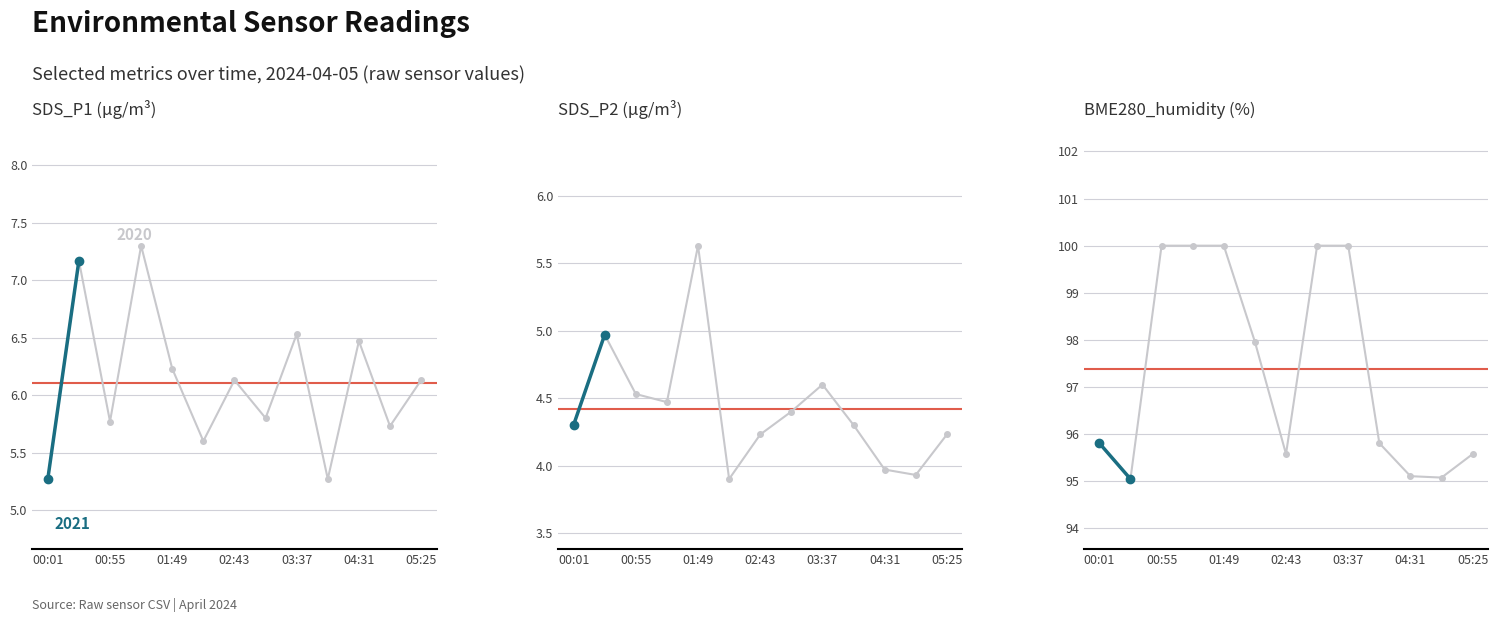

Is it true that BME280_humidity equals 66.8 at 01:22?

False